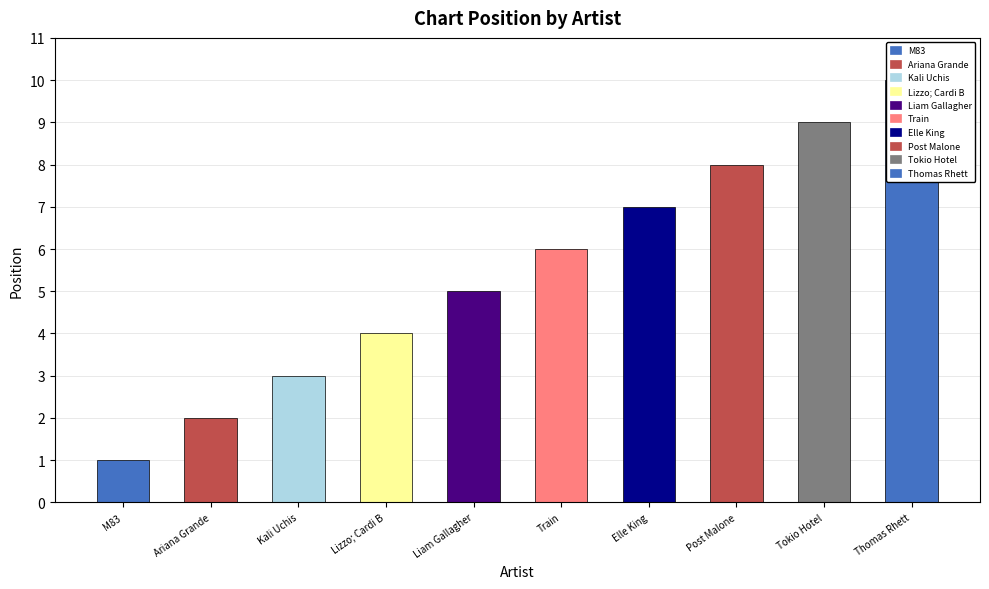

Reading left to right, extract all data points from this chart.

M83=1	Ariana Grande=2	Kali Uchis=3	Lizzo; Cardi B=4	Liam Gallagher=5	Train=6	Elle King=7	Post Malone=8	Tokio Hotel=9	Thomas Rhett=10